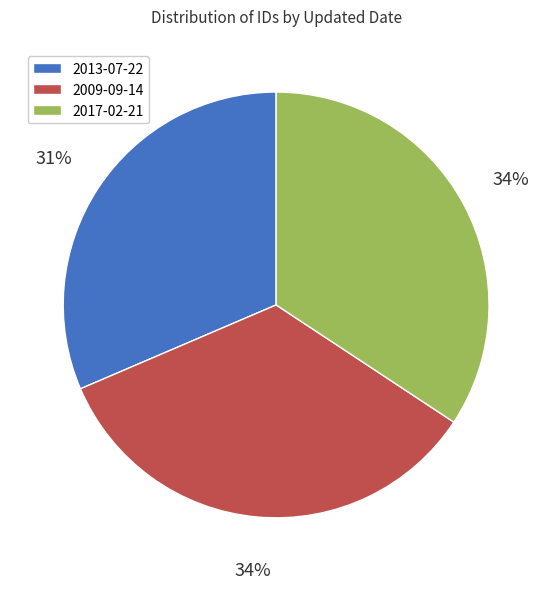

Does 2017-02-21 account for over 50% of the chart?

No